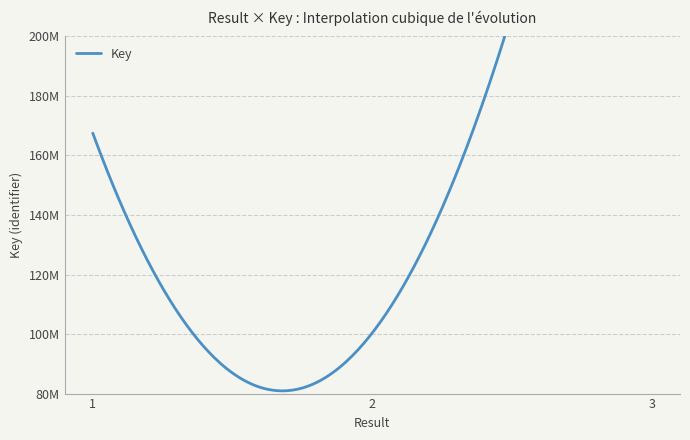

What is the sum of the values at 2 and 1?

267939091